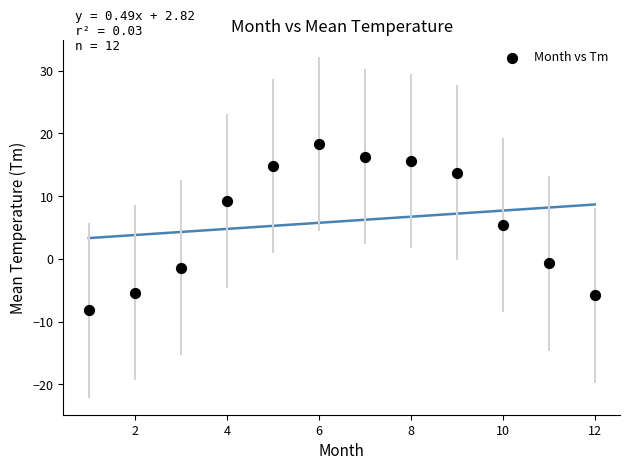

What is the average X value?

6.5